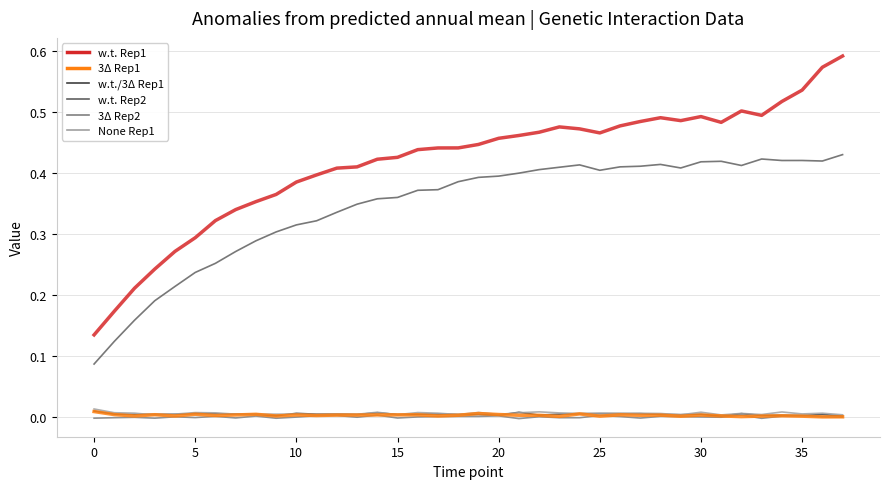

Is this an area chart (filled region under the line)?

No